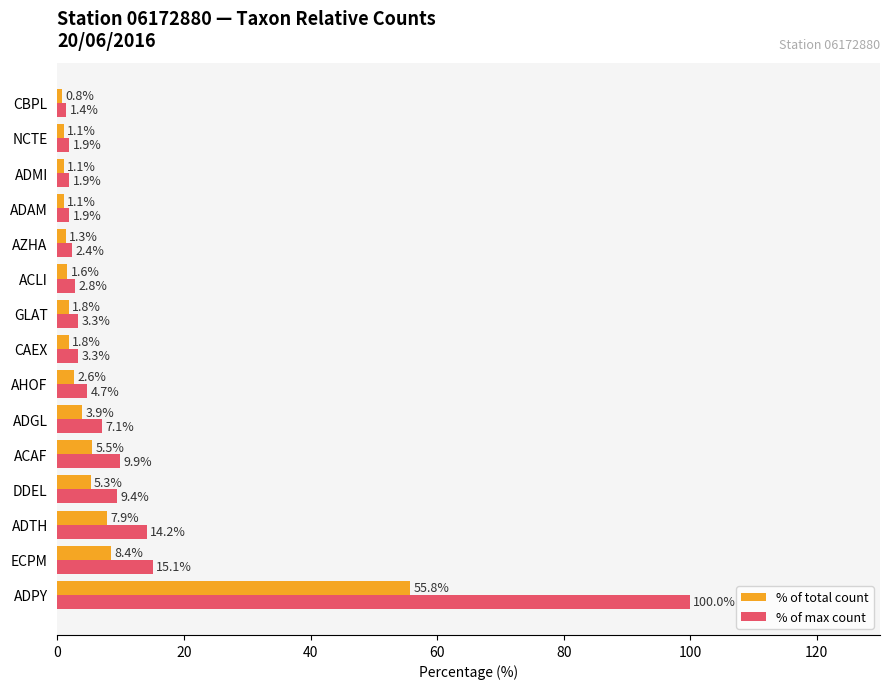

List the series in order of their overall mean, lowest first.

% of total count, % of max count